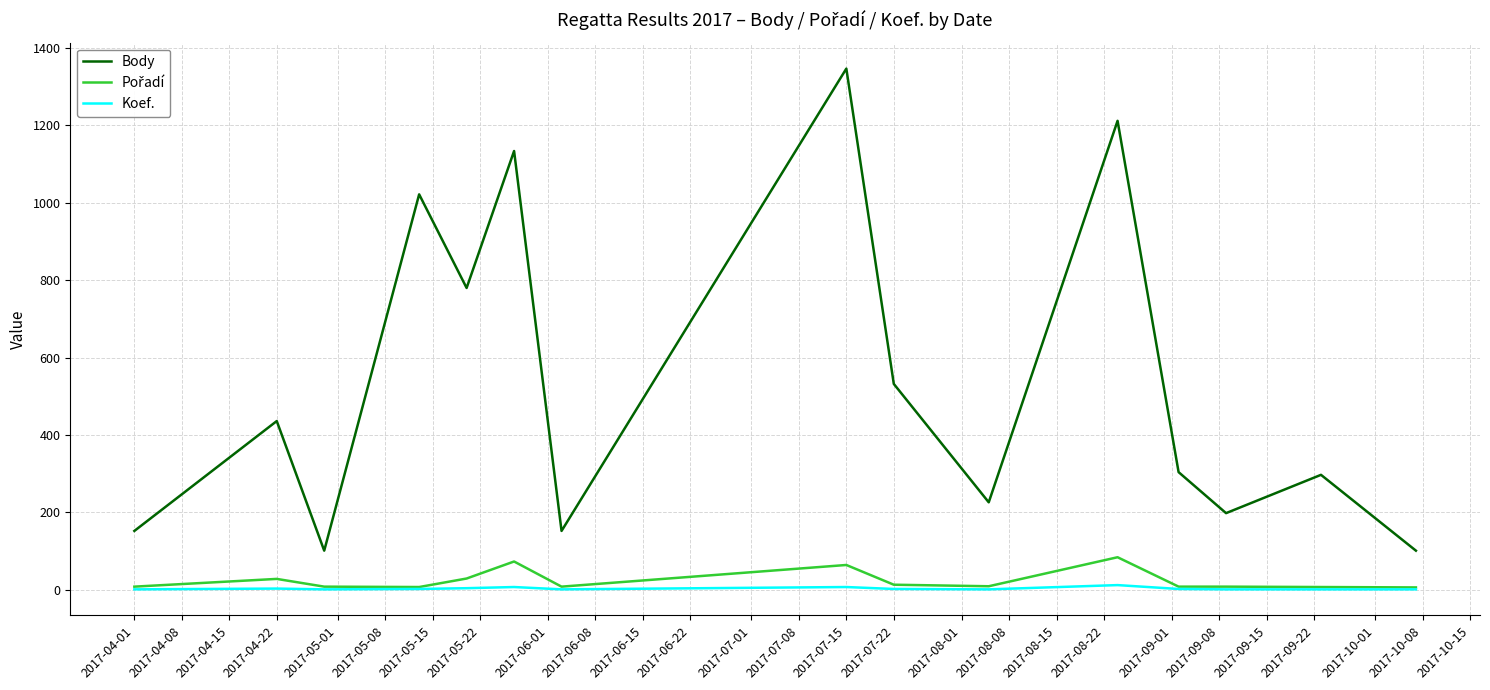

What is the lowest value of the Body series?

101